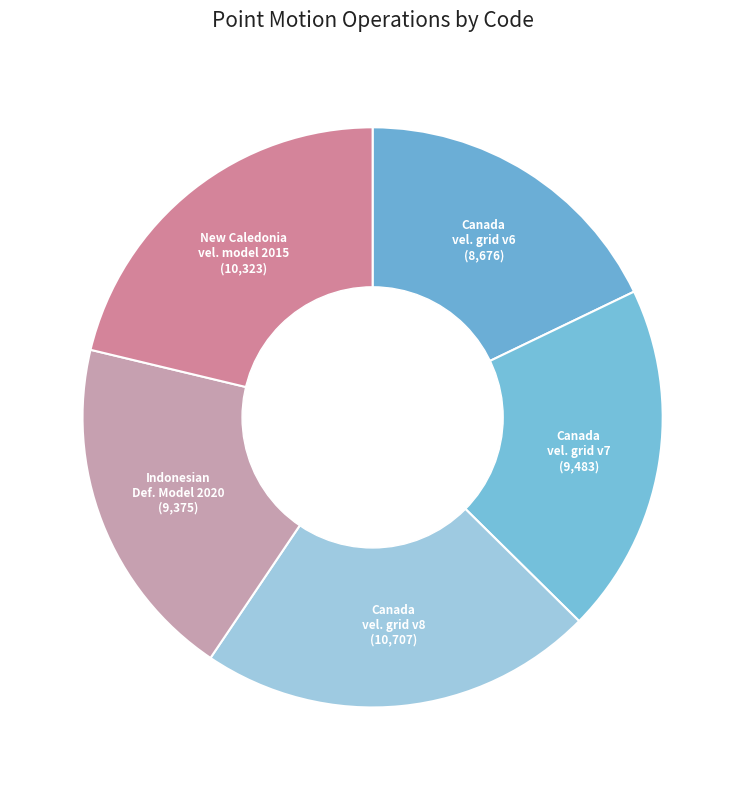

To the nearest percent, what is the average slice percentage?

20%